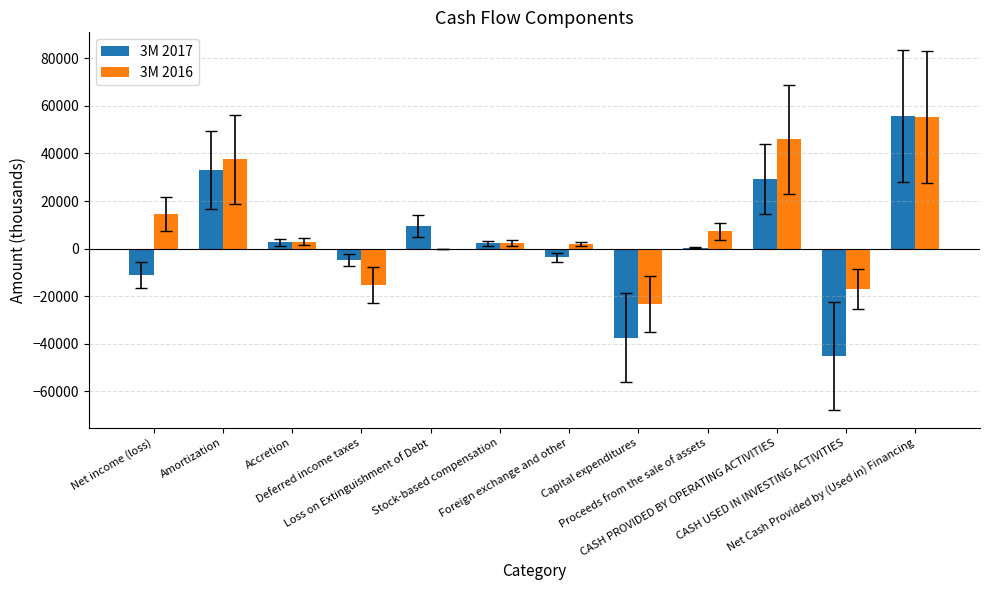

What are all the series names shown in the legend?

3M 2017, 3M 2016